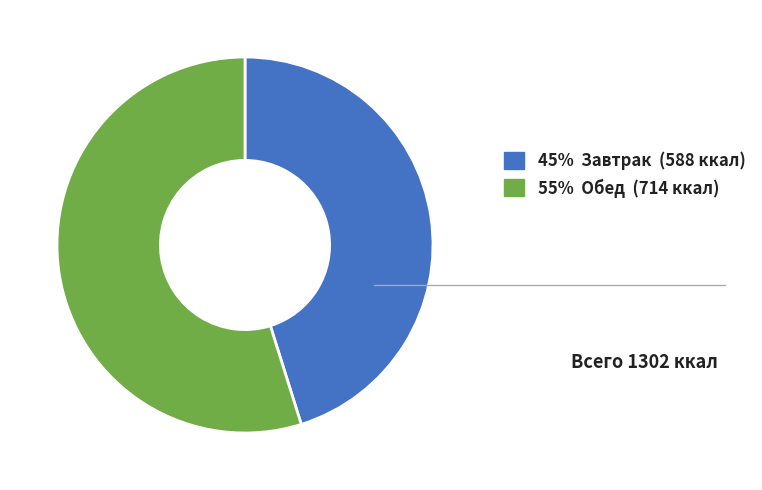

Is there any slice that represents more than half of the pie?

Yes